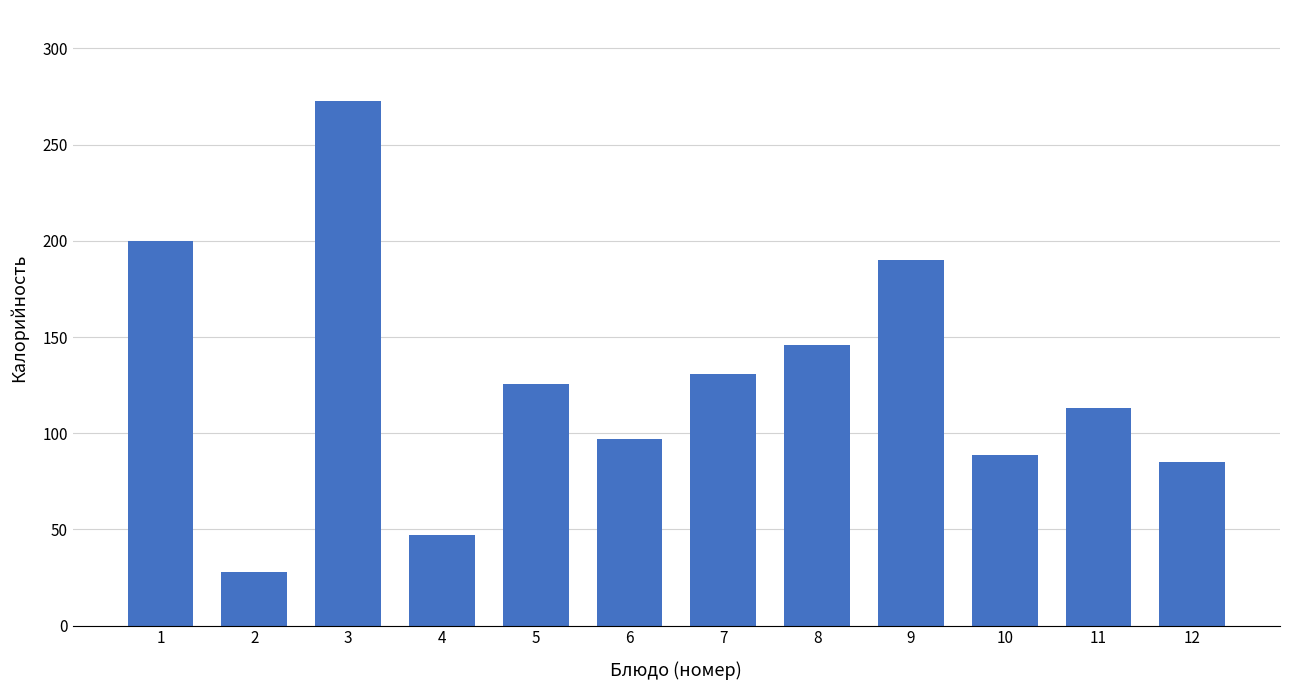

Reading right to left, transcribe all the data shown in this chart.

85.0	113.2	88.5	190.2	146.1	131.0	96.9	125.8	47.0	272.8	28.0	199.8